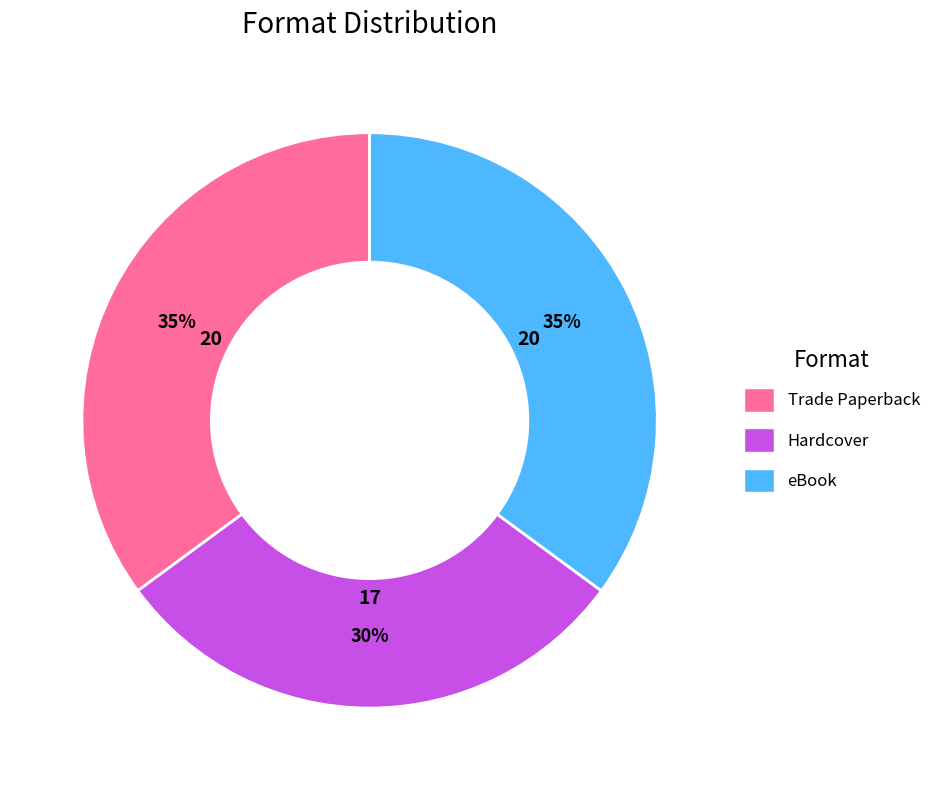

Count the number of slices in the pie.

3